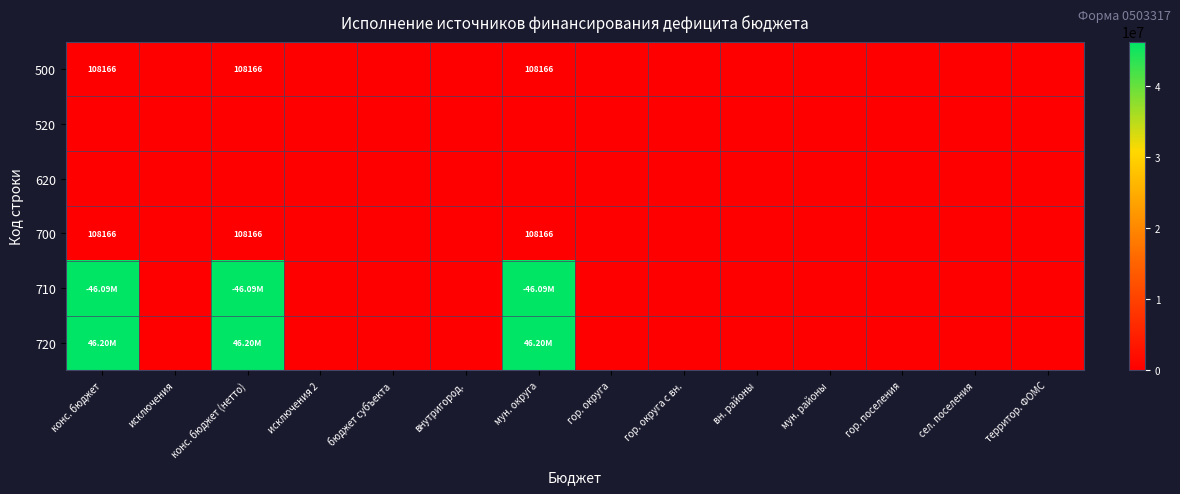

How many positive values does the 720 series have?

3